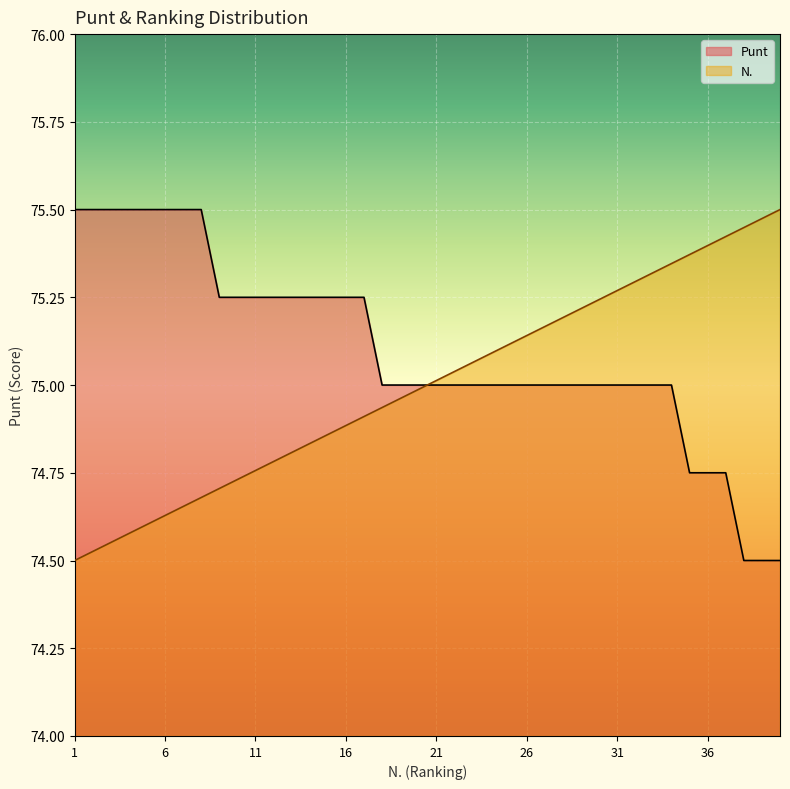

Which category has the highest value across all series?

1